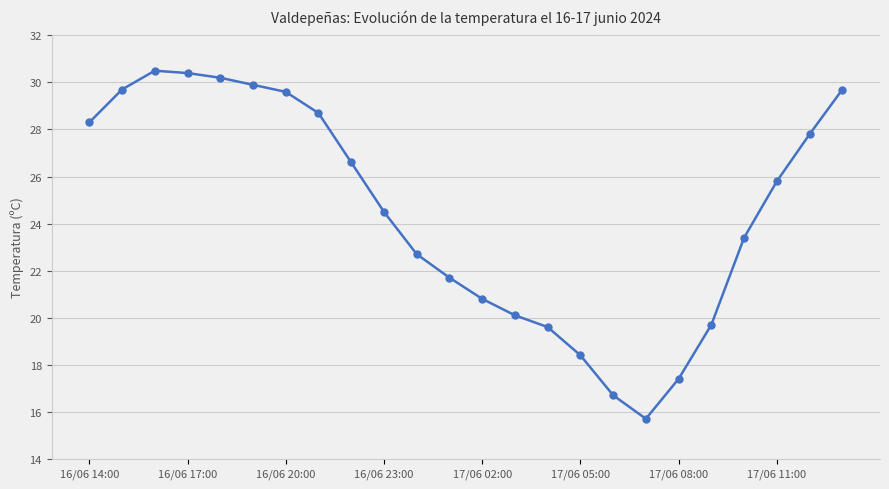

What is the smallest value displayed?

15.7